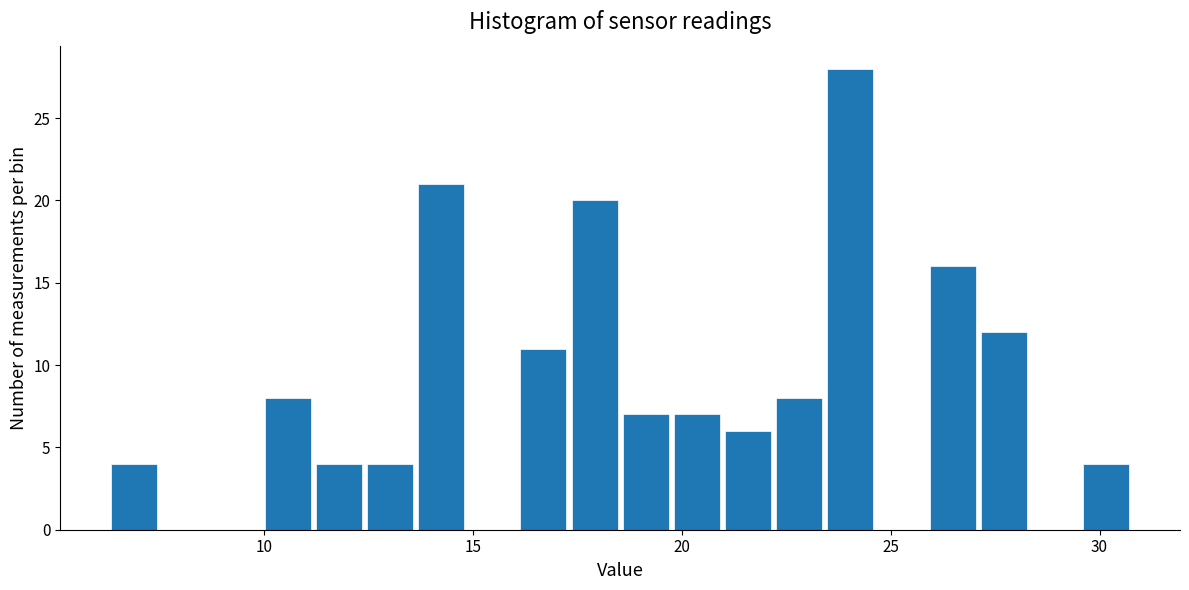

Around what value on the x-axis is the tallest bar? Give the approximate position of its centre, as read against the axis.

24.0